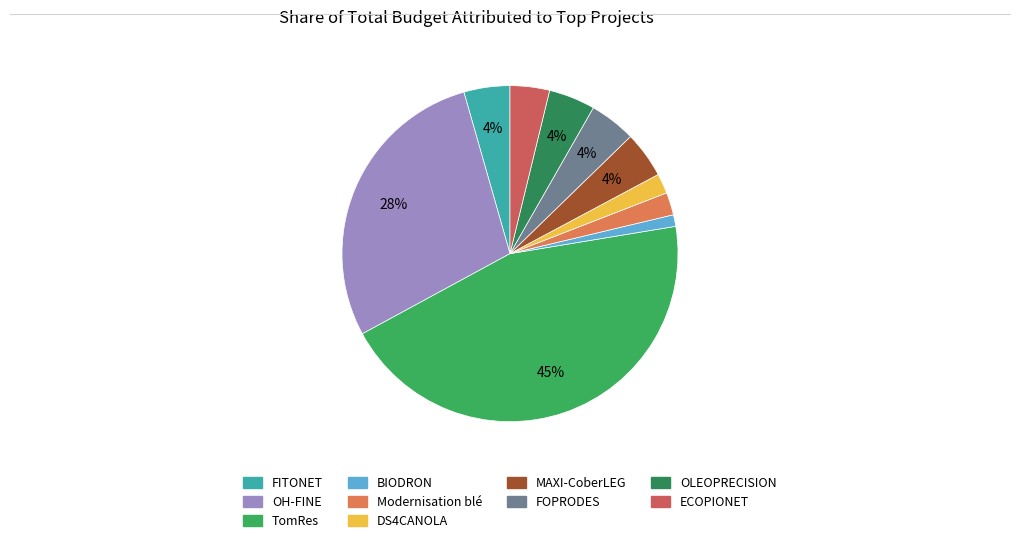

What is the change in value from DS4CANOLA to FOPRODES?

+341395